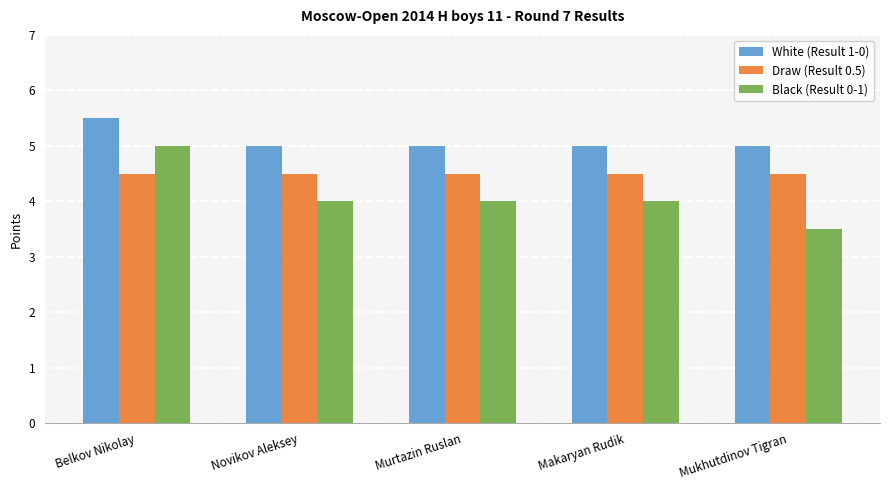

What is the spread (max minus min) of values at Novikov Aleksey?

1.0